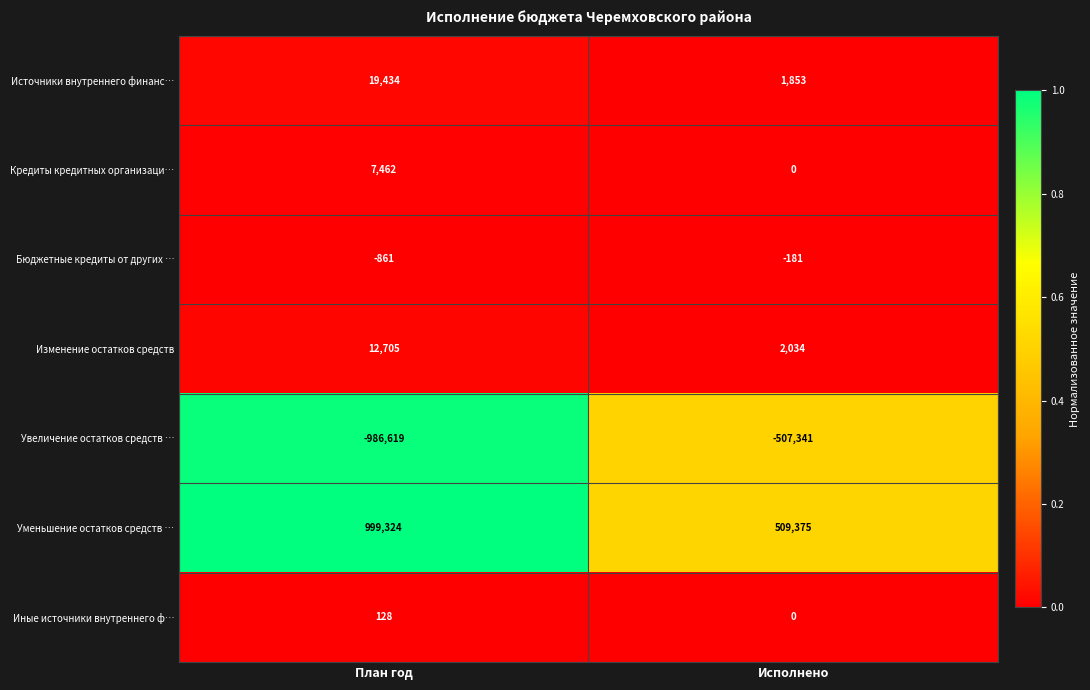

Reading left to right, transcribe all the data shown in this chart.

Источники внутреннего финанс…: План год=19434	Исполнено=1853
Кредиты кредитных организаци…: План год=7462	Исполнено=0
Бюджетные кредиты от других …: План год=-861	Исполнено=-181
Изменение остатков средств: План год=12705	Исполнено=2034
Увеличение остатков средств …: План год=-986619	Исполнено=-507341
Уменьшение остатков средств …: План год=999324	Исполнено=509375
Иные источники внутреннего ф…: План год=128	Исполнено=0